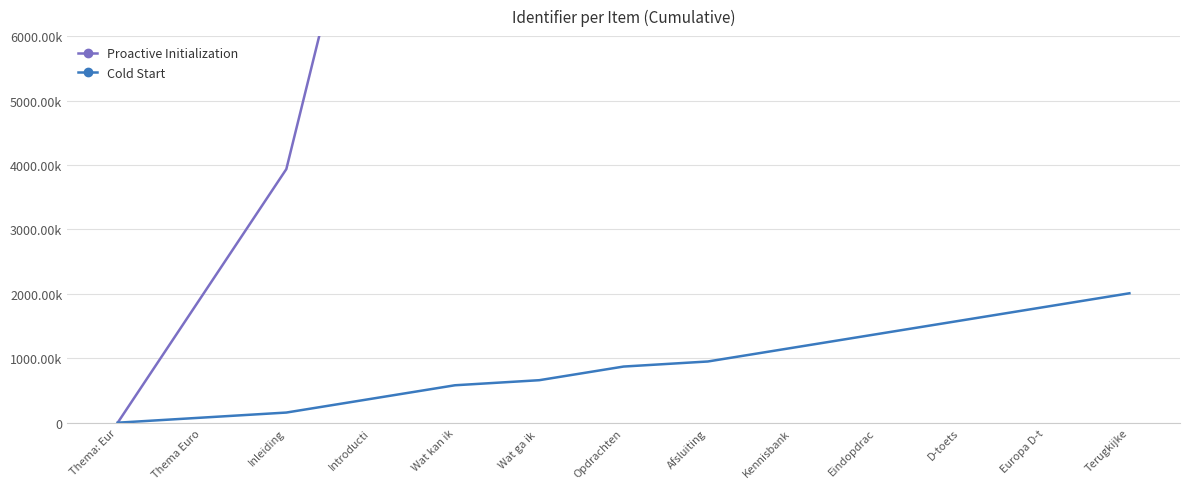

What is the greatest value displayed?

50216337.0